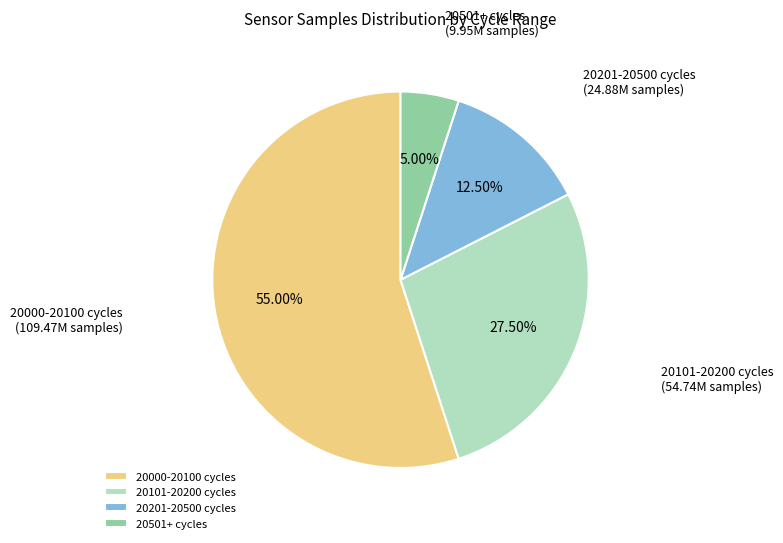

Which category has the biggest portion of the pie?

20000-20100 cycles